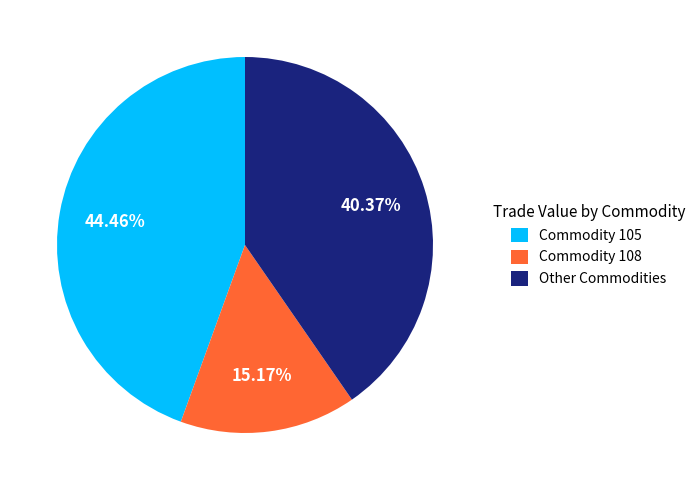

Is Commodity 105 the majority of the pie?

No